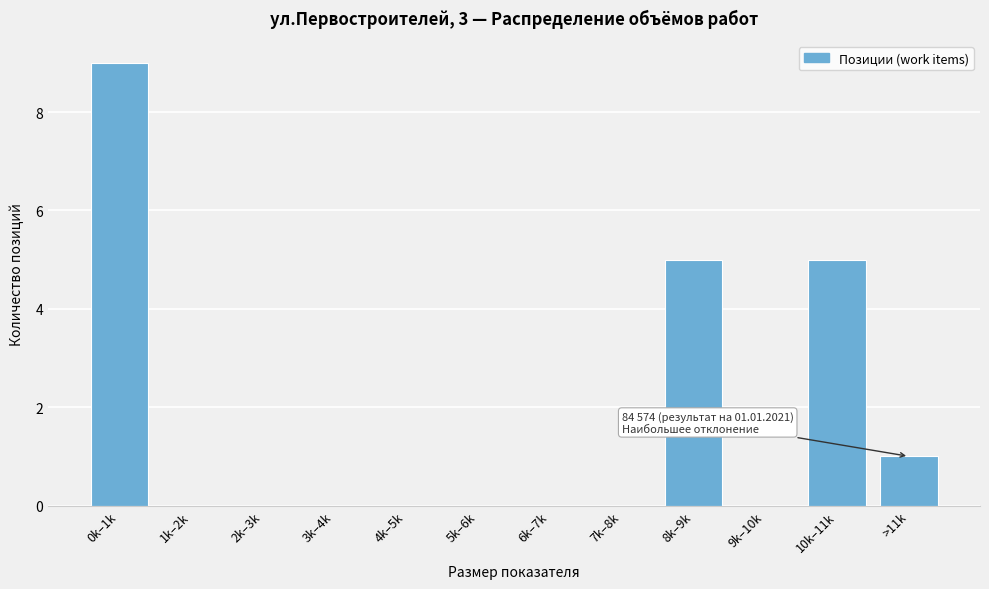

Reading left to right, list all the values displayed in this chart.

0k–1k=9	1k–2k=0	2k–3k=0	3k–4k=0	4k–5k=0	5k–6k=0	6k–7k=0	7k–8k=0	8k–9k=5	9k–10k=0	10k–11k=5	>11k=1